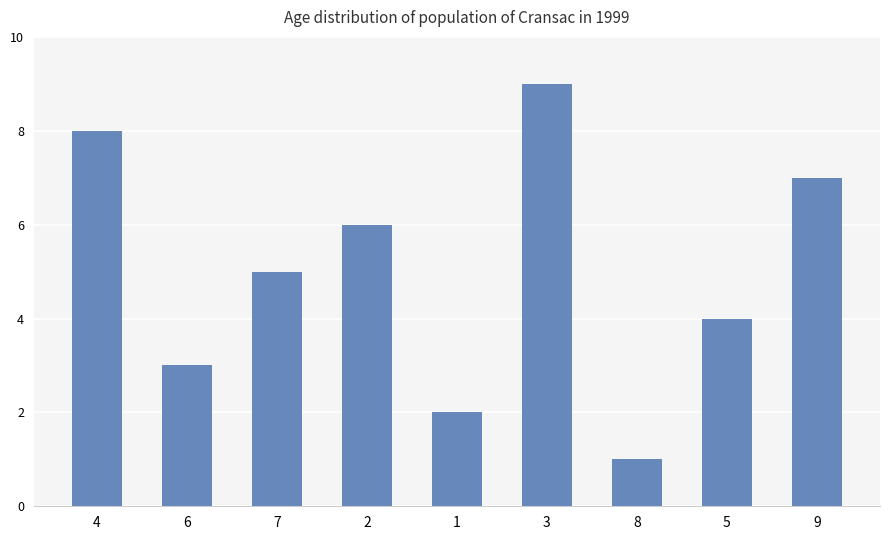

Is it true that the value at 8 is 1?

True